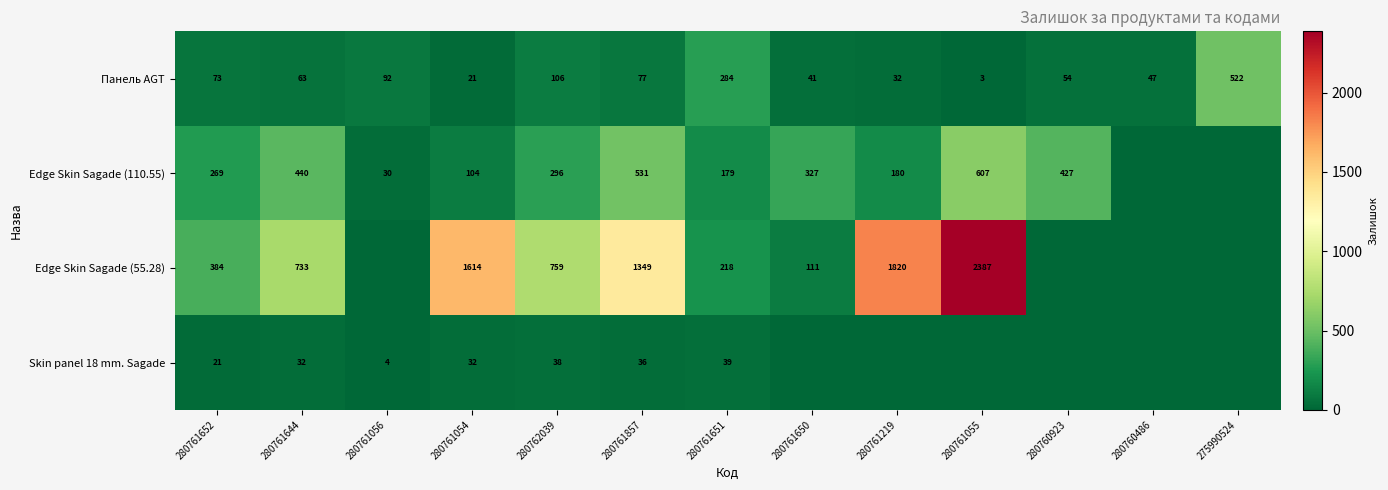

At 280761651, list the series in order from smallest to largest.

Skin panel 18 mm. Sagade, Edge Skin Sagade (110.55), Edge Skin Sagade (55.28), Панель AGT